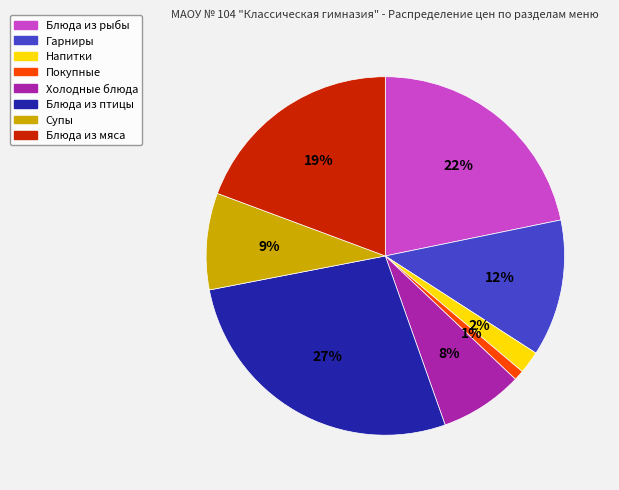

Is the sum of Блюда из рыбы and Блюда из птицы greater than half?

No